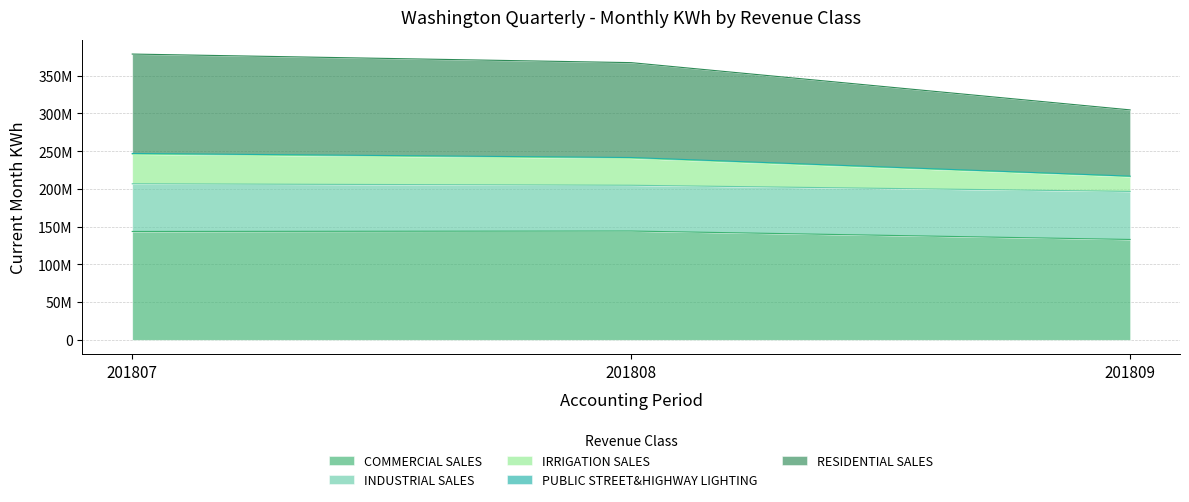

What is the value of the IRRIGATION SALES point at the 2nd from the left?

241593617